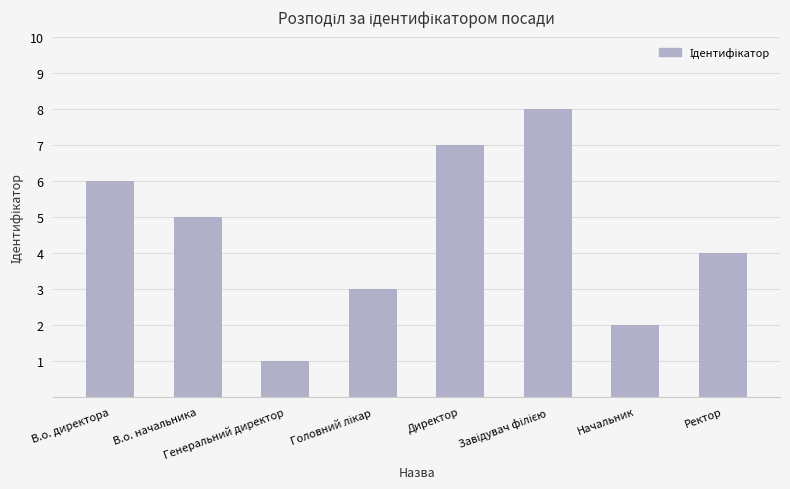

What is the value of the 4th bar from the left?

3